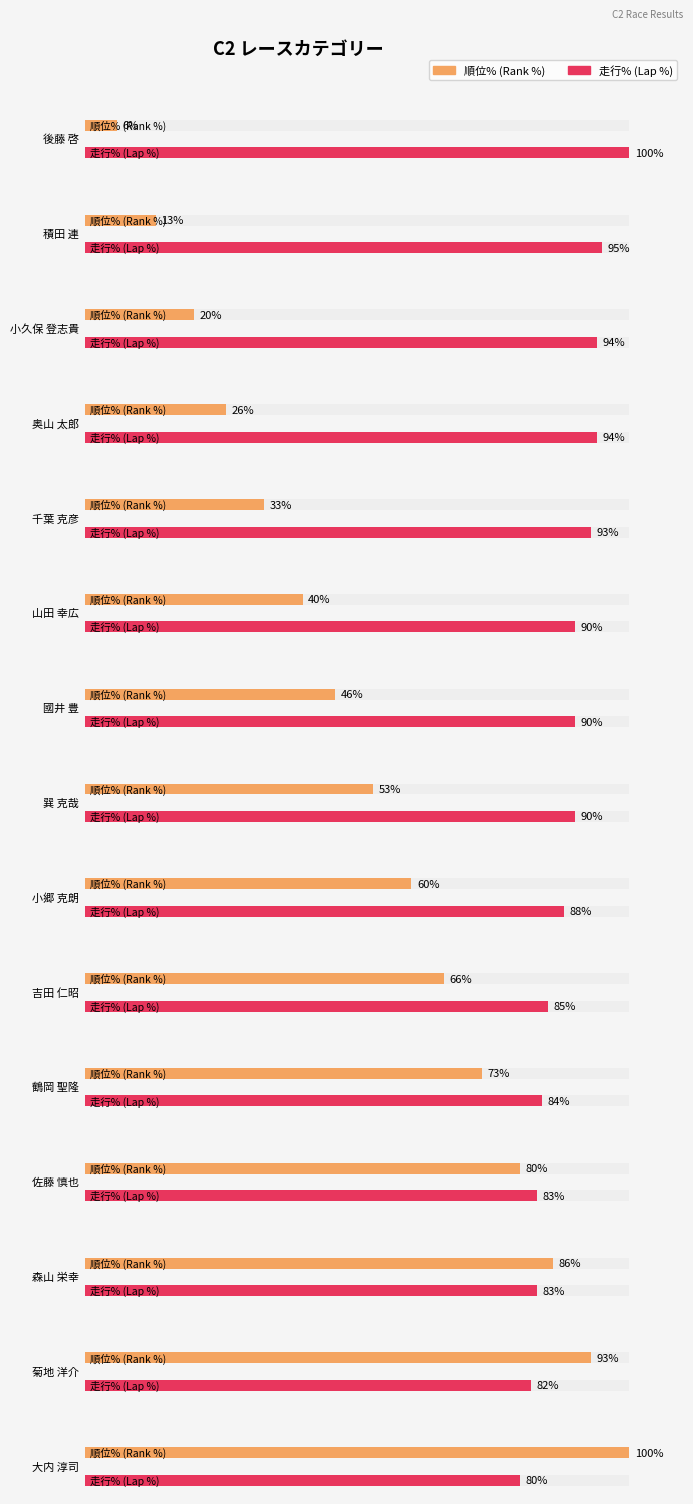

What is the sum of all 順位% values?

795